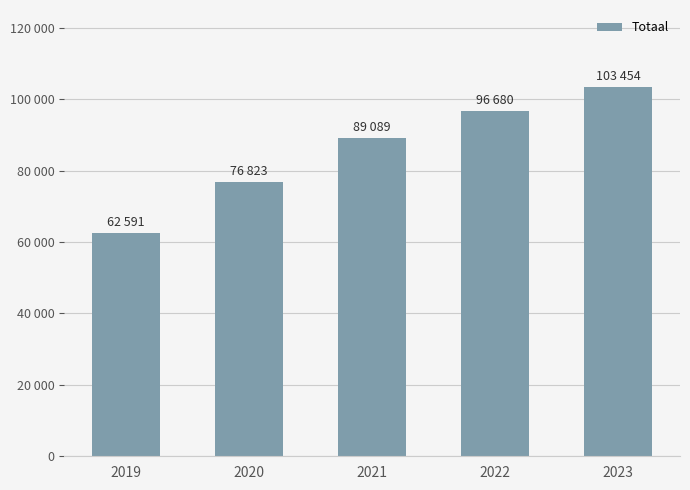

Are the bars horizontal?

No